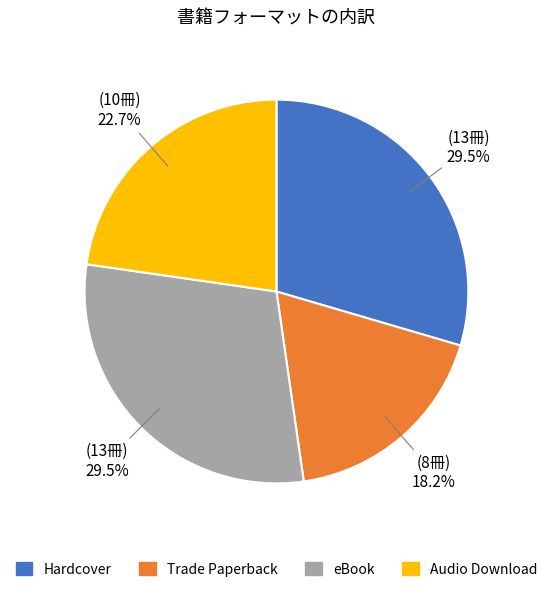

What percentage is the Audio Download slice, to the nearest percent?

23%